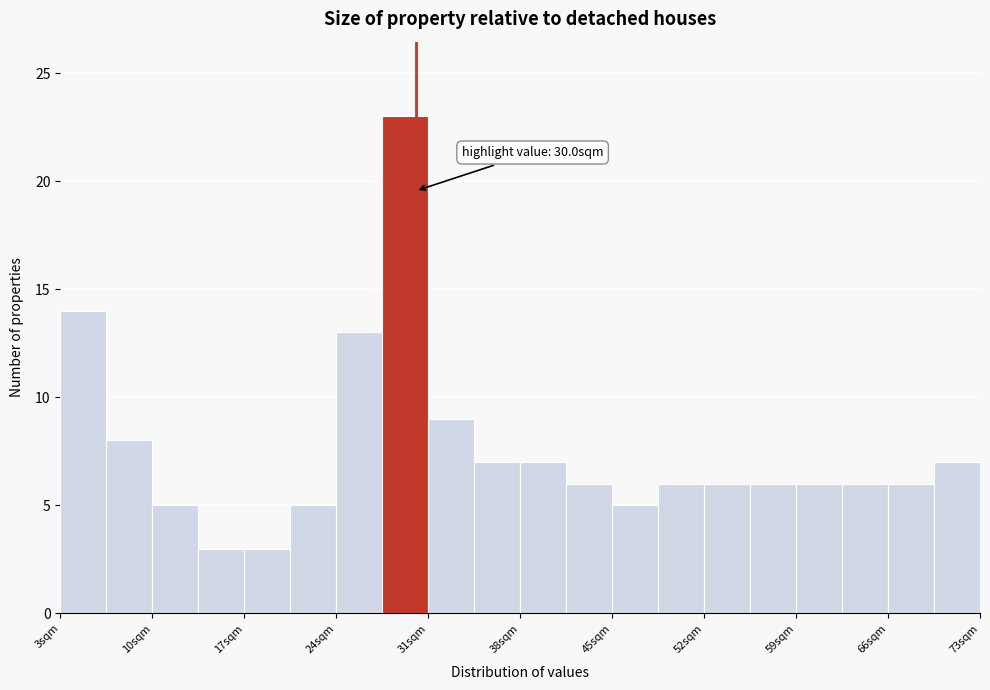

Read against the x-axis, roughly where is the centre of the tallest bar?

29